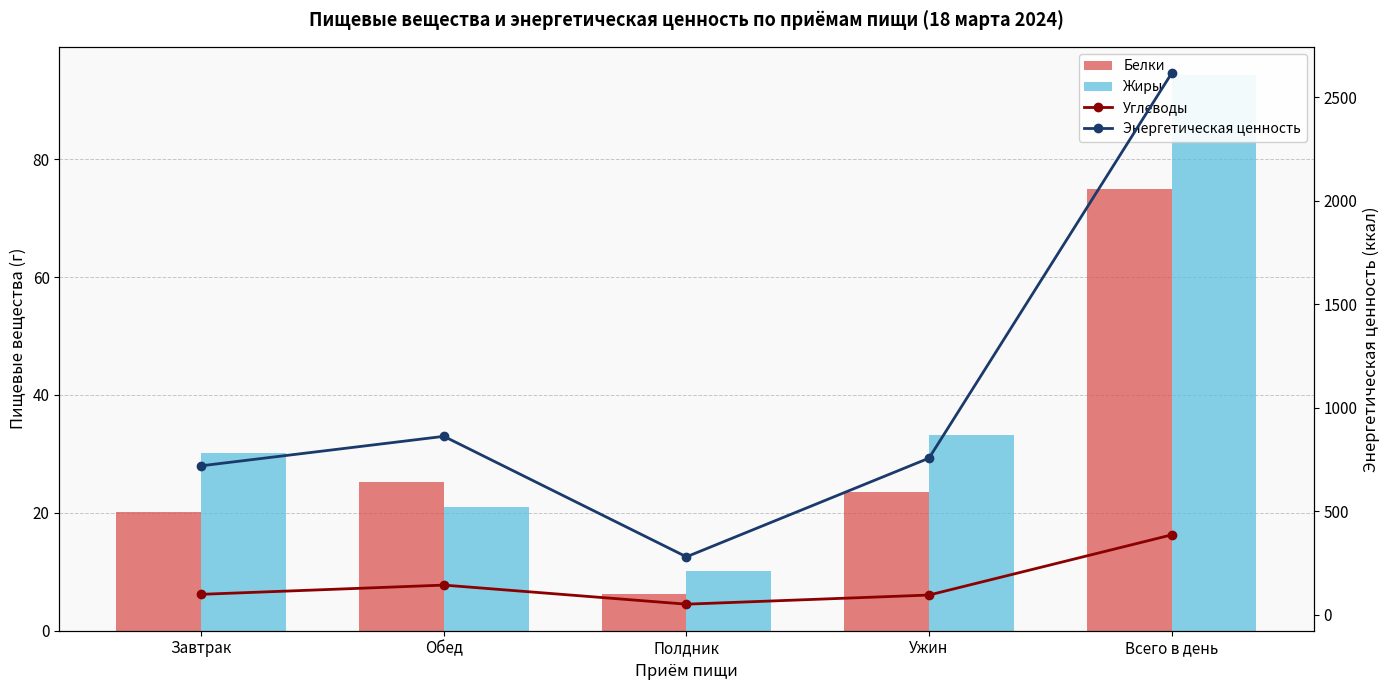

Rank the series by their maximum value, from lowest to highest.

Белки, Жиры, Углеводы, Энергетическая ценность